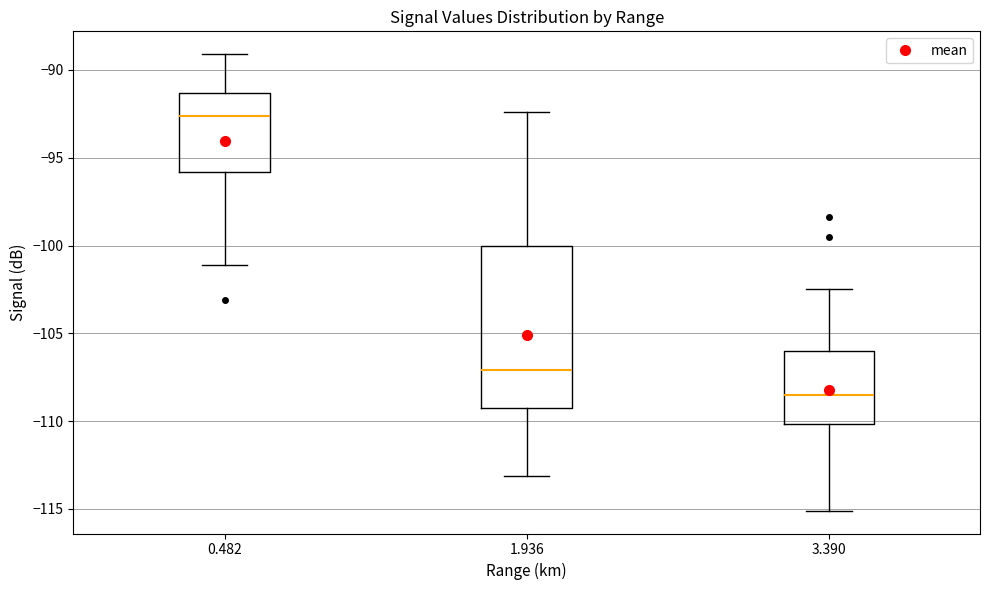

Where is the lower edge of the box at x = 0.482 on the y-axis? The values are not printed on the chart, so give them approximately, as read against the axis.

-96.0